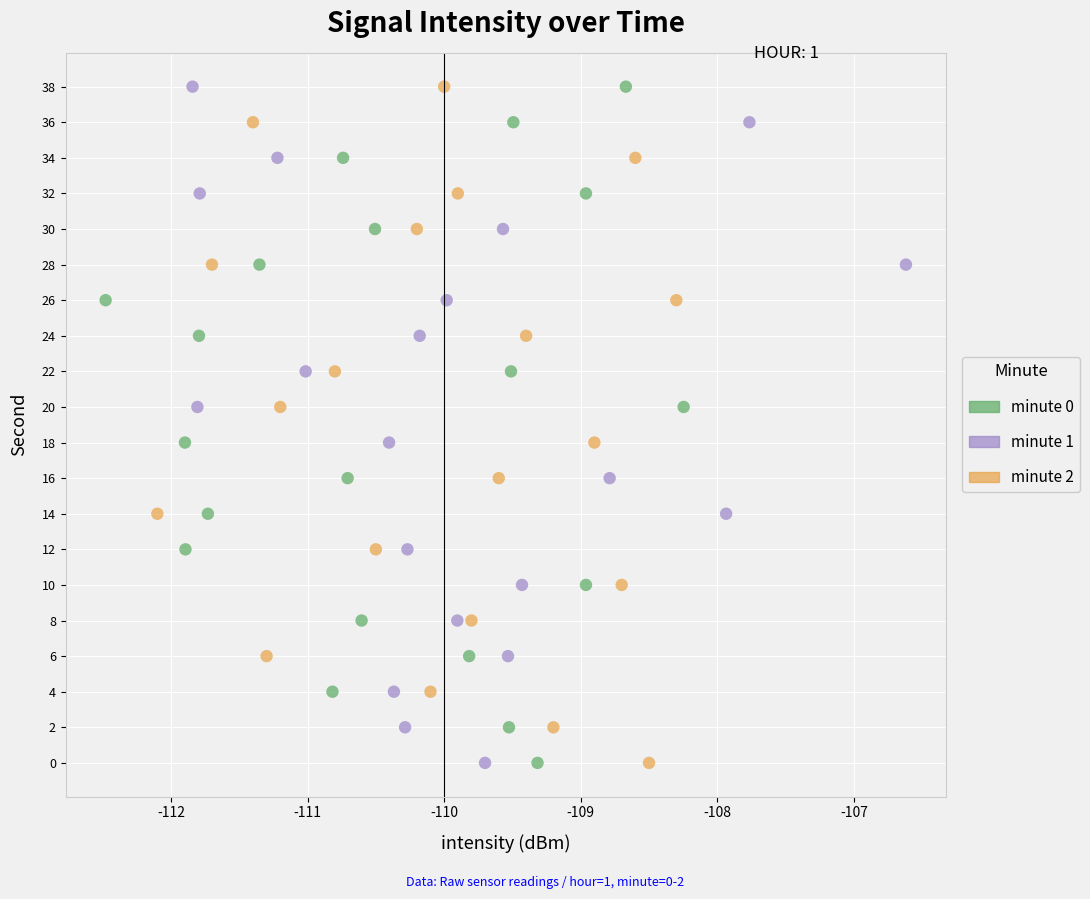

What are all the series names shown in the legend?

minute 0, minute 1, minute 2